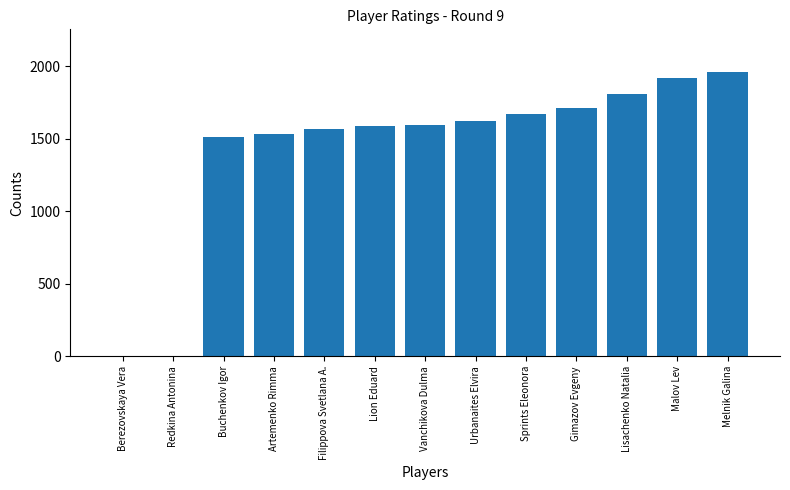

What is the average value?

1422